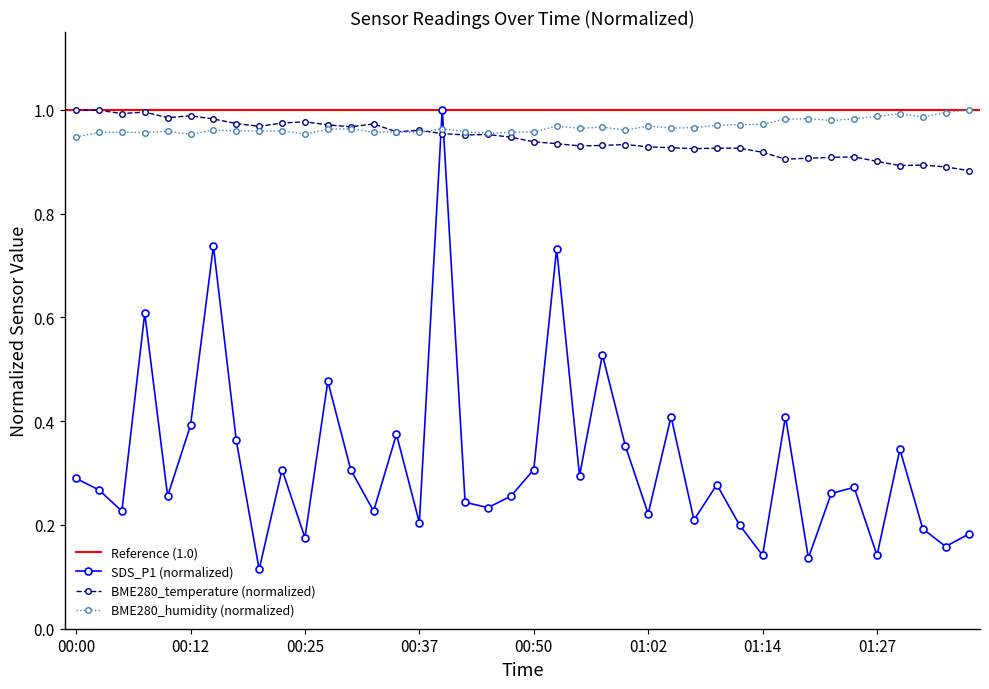

True or false: BME280_humidity (normalized) has more than 0 interior local peaks.

True